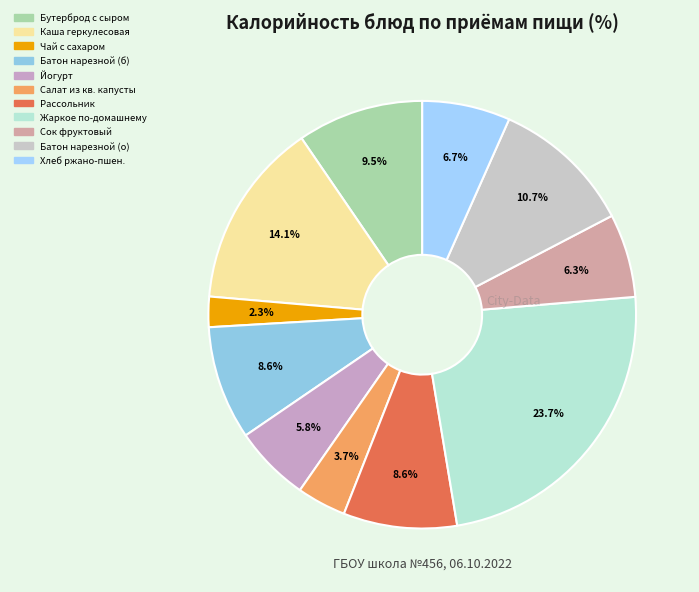

How many slices are in this pie chart?

11